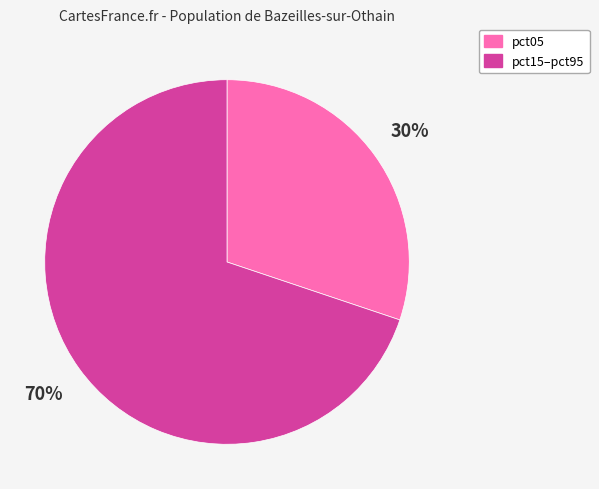

Is there any slice that represents more than half of the pie?

Yes